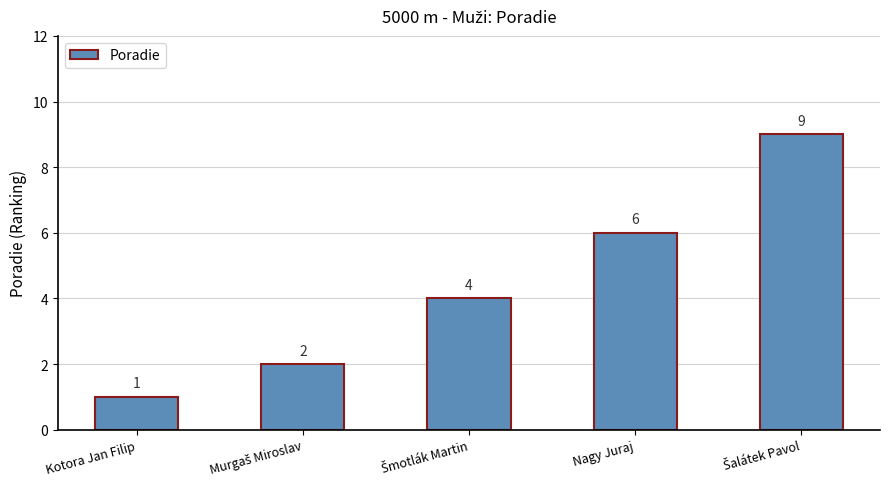

Is it true that the value at Kotora Jan Filip is 1?

True